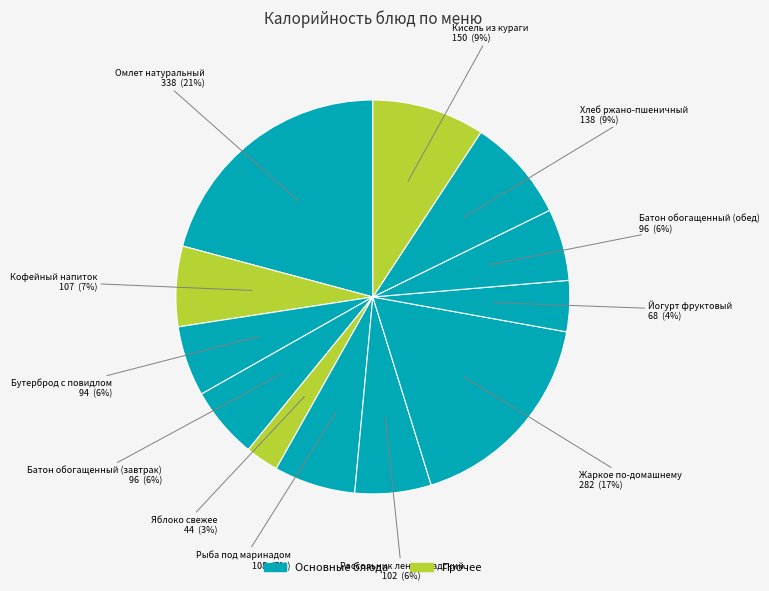

Count the number of slices in the pie.

12